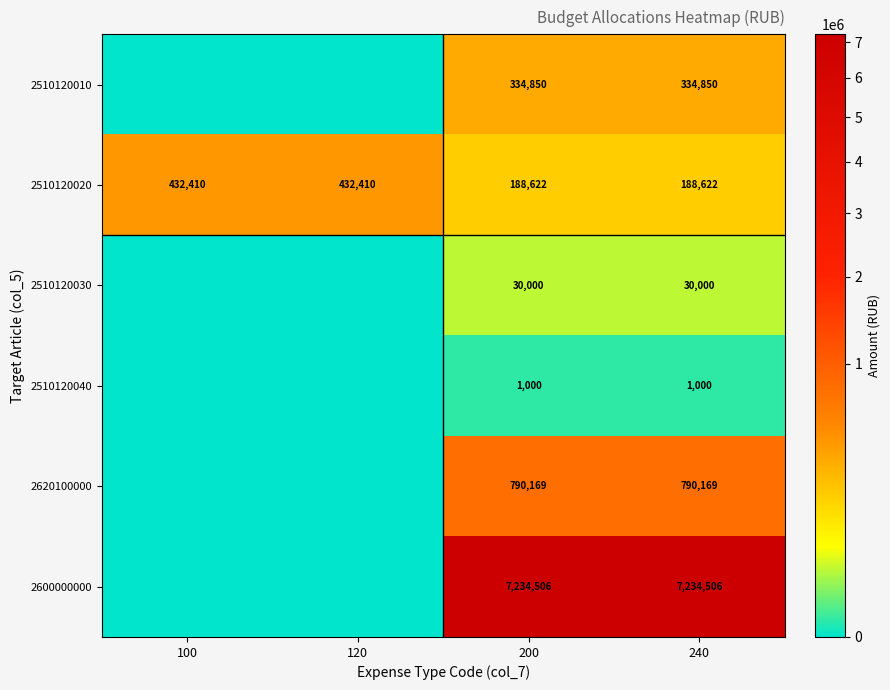

What is the difference between the maximum and minimum values in the 2510120020 series?

243788